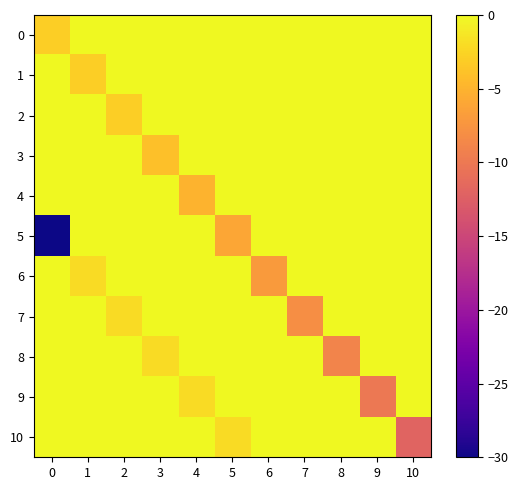

Which has a higher value, 3 or 6?

3